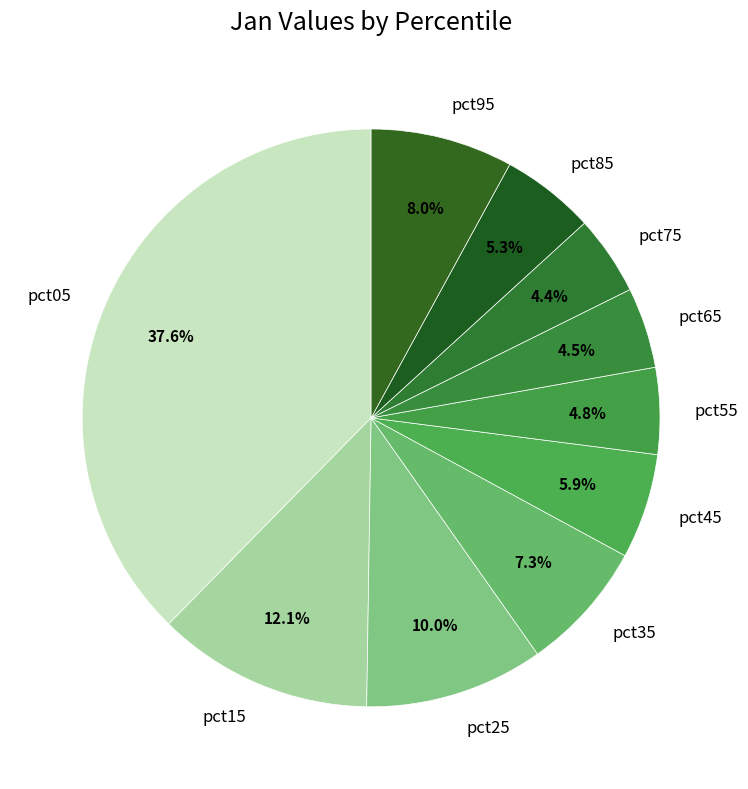

How many segments does this pie chart have?

10